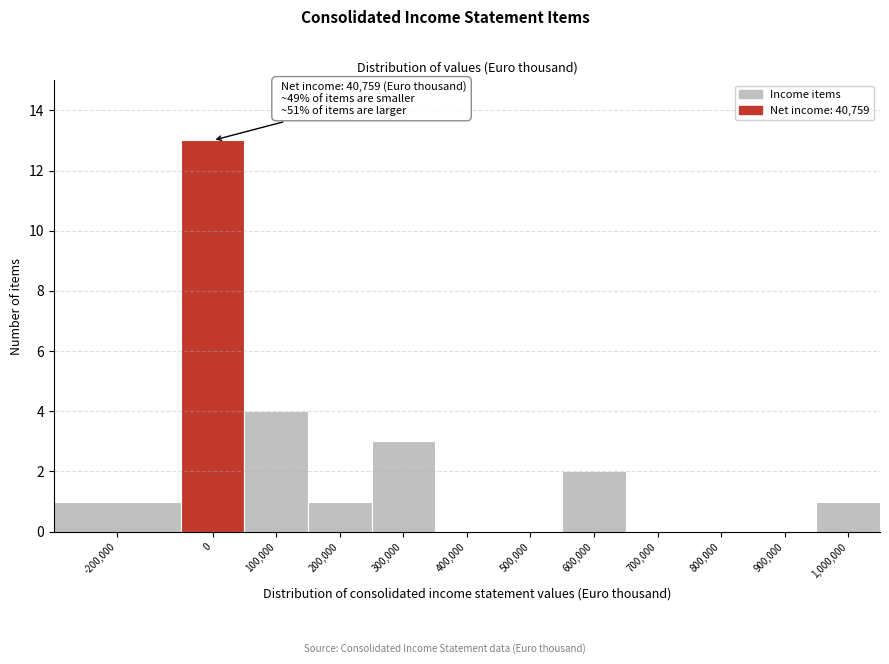

Reading left to right, transcribe all the data shown in this chart.

-200,000=1	0=13	100,000=4	200,000=1	300,000=3	400,000=0	500,000=0	600,000=2	700,000=0	800,000=0	900,000=0	1,000,000=1